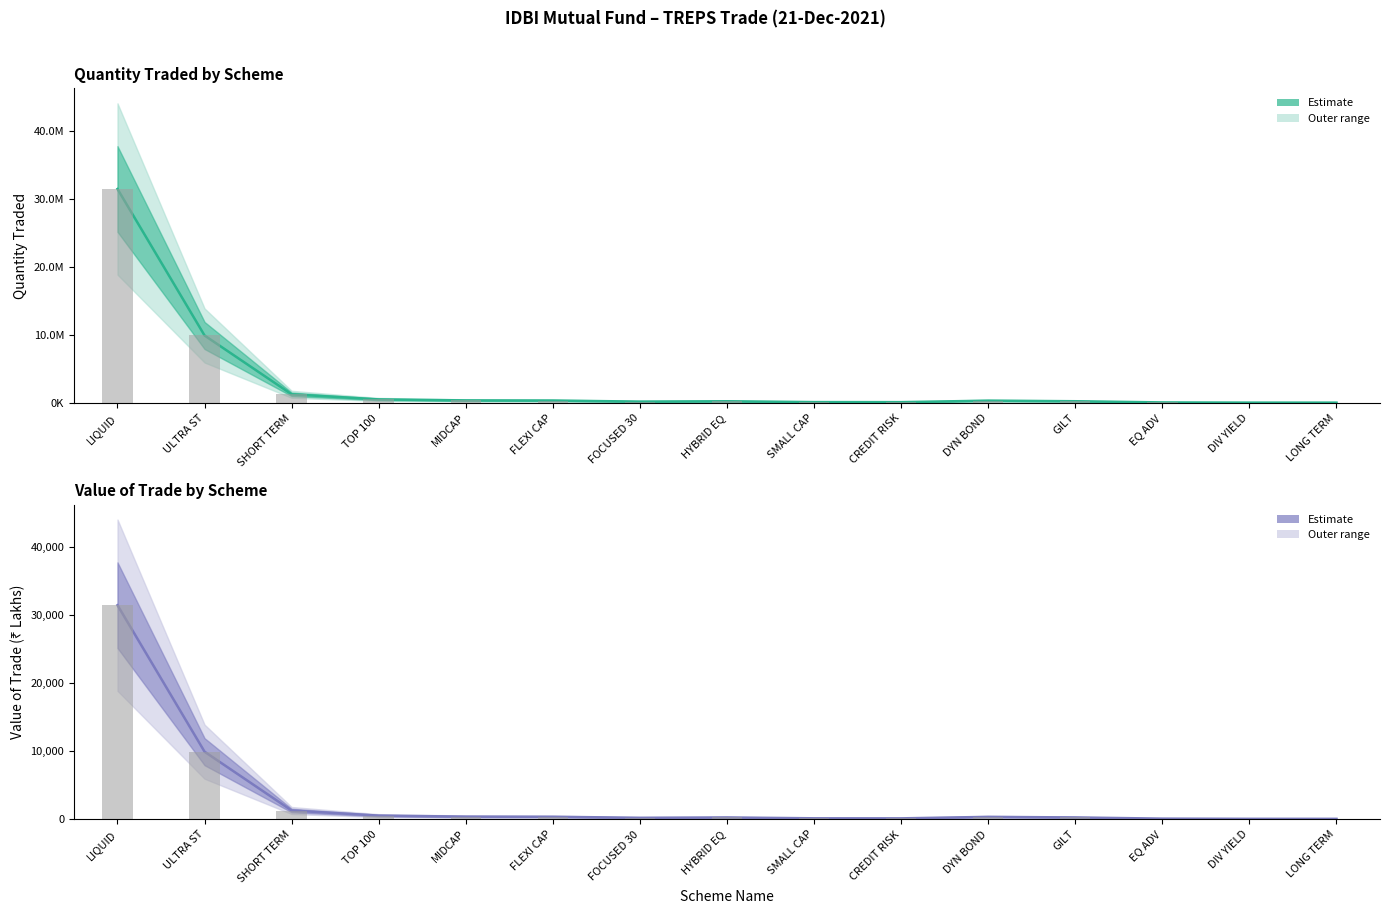

The Quantity Traded series shows 408947.5 at HYBRID EQ. True or false?

False